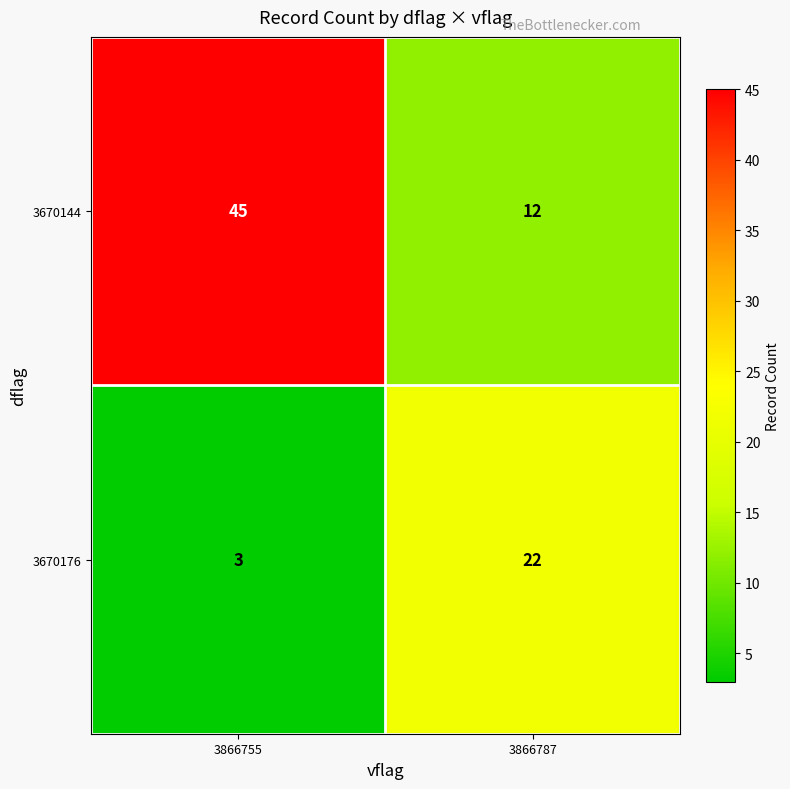

The 3670176 series shows 8 at 3866787. True or false?

False